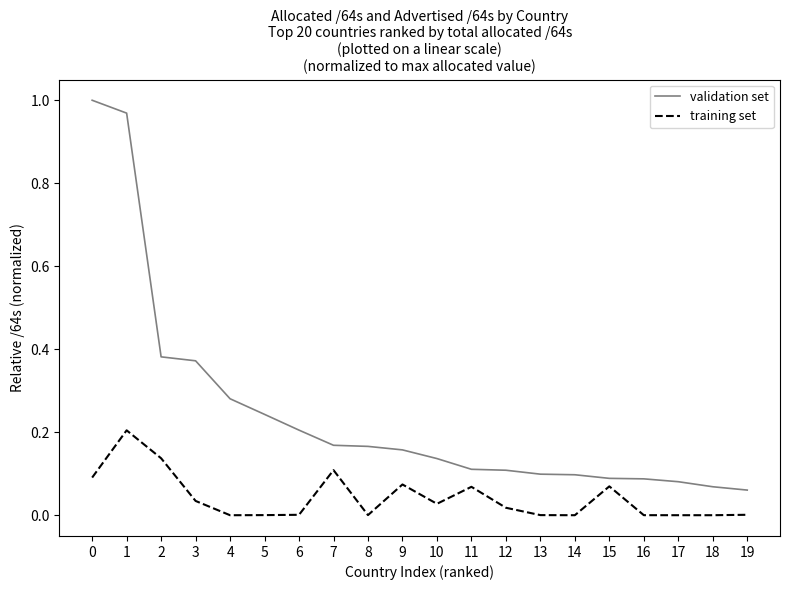

The value of validation set at 17 is 0.1. True or false?

True